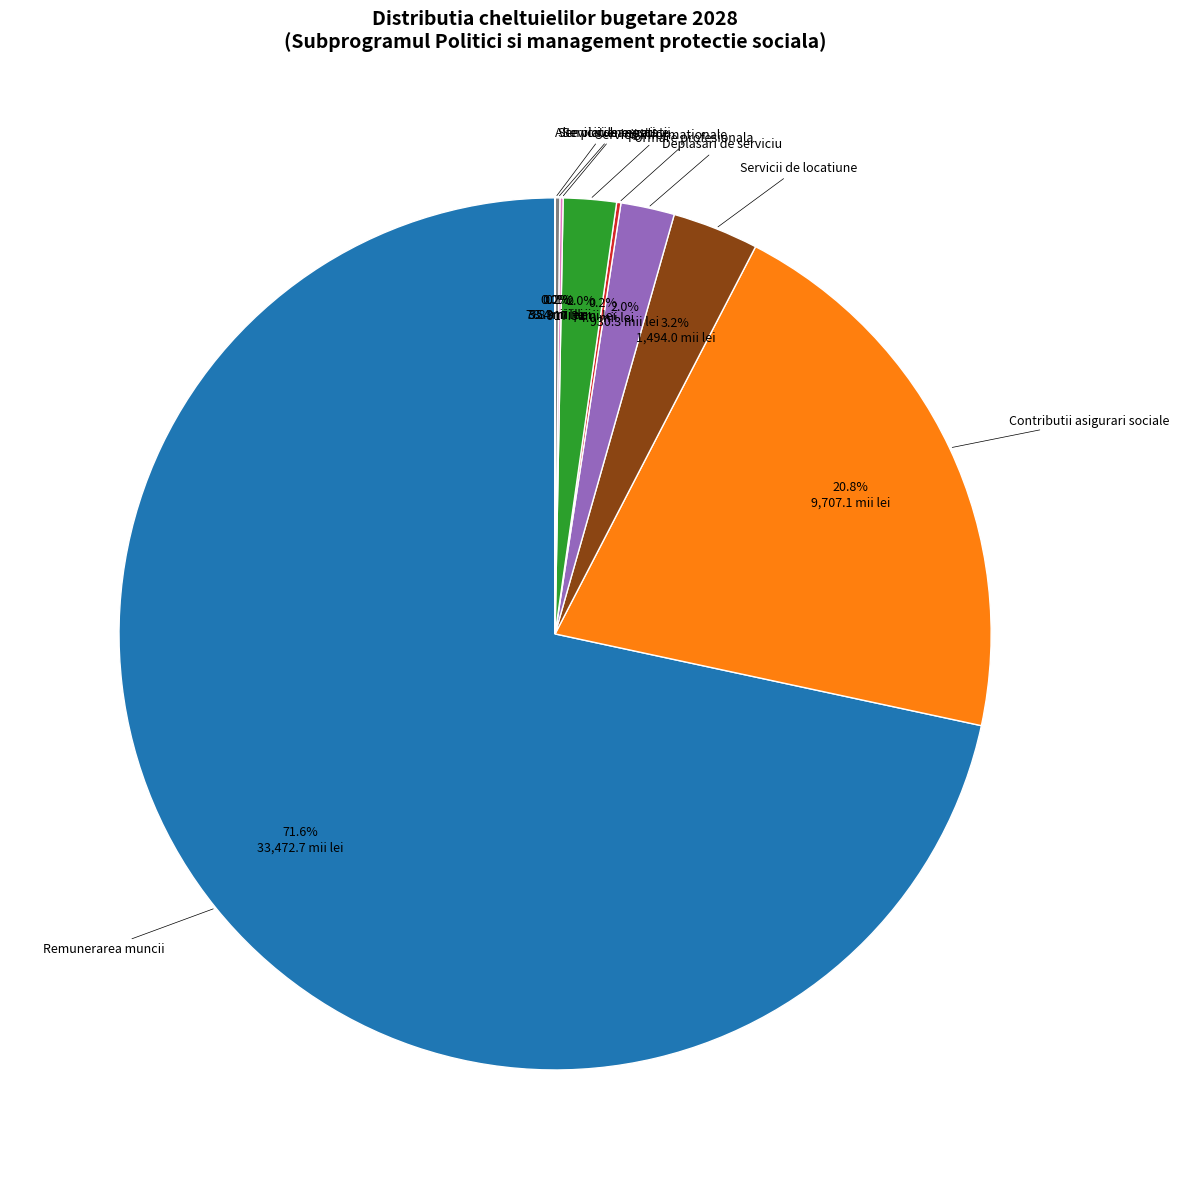

Is there any slice that represents more than half of the pie?

Yes